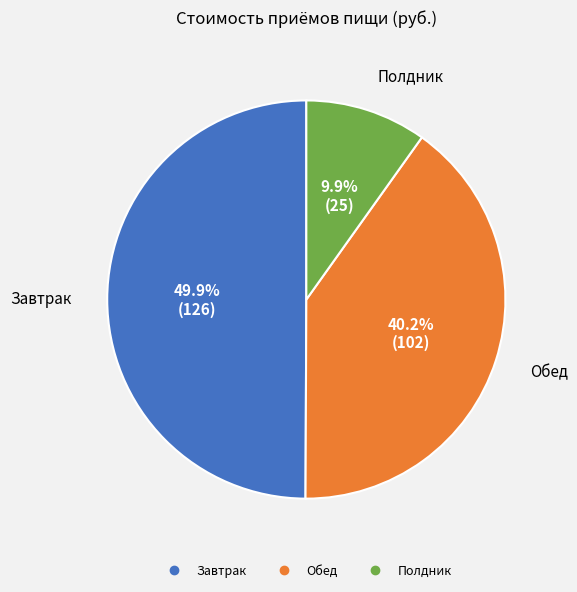

To the nearest percent, what percentage of the pie is Завтрак?

50%